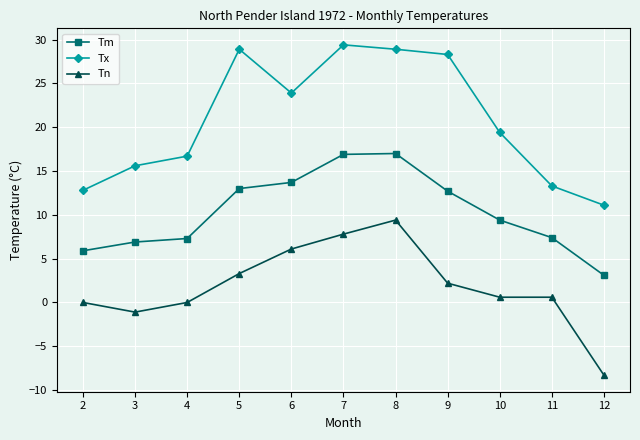

True or false: Tm and Tn intersect in this chart.

False